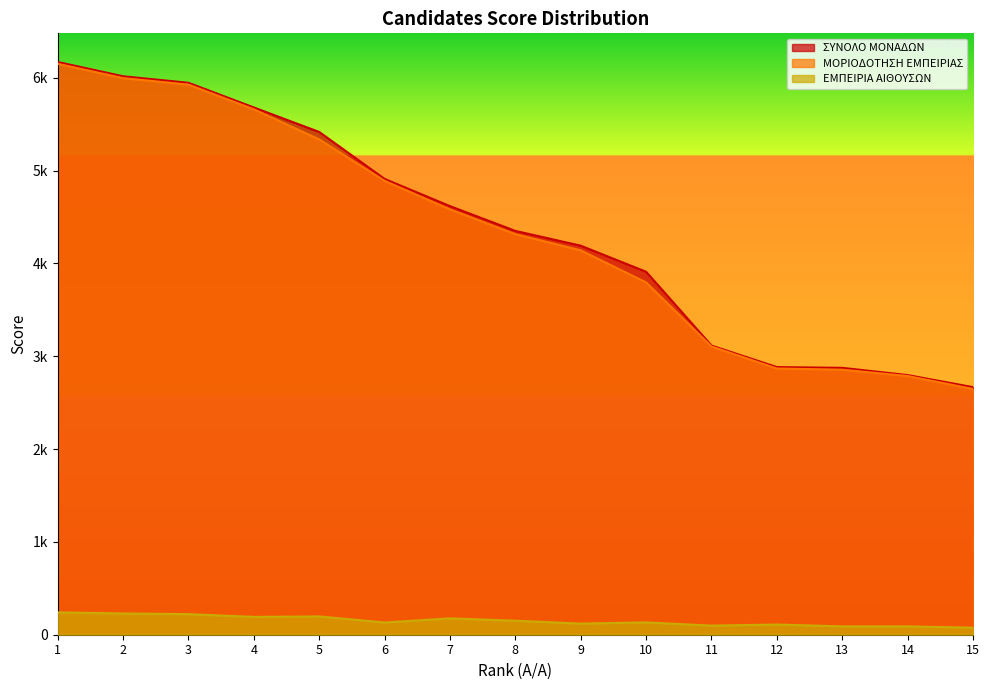

True or false: ΣΥΝΟΛΟ ΜΟΝΑΔΩΝ and ΕΜΠΕΙΡΙΑ ΑΙΘΟΥΣΩΝ cross at least once.

False